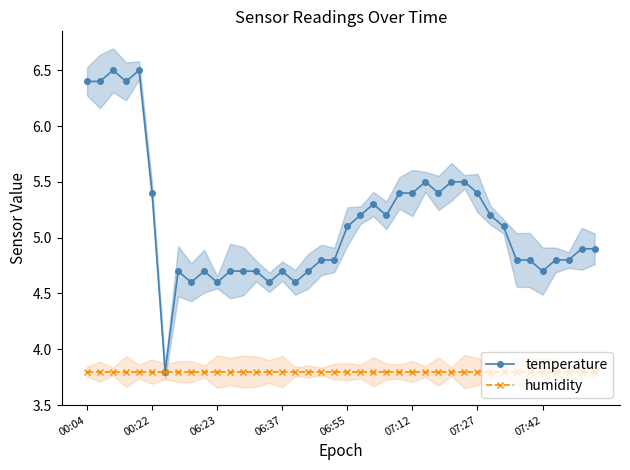

True or false: humidity has a value of 2.4 at 00:22.

False